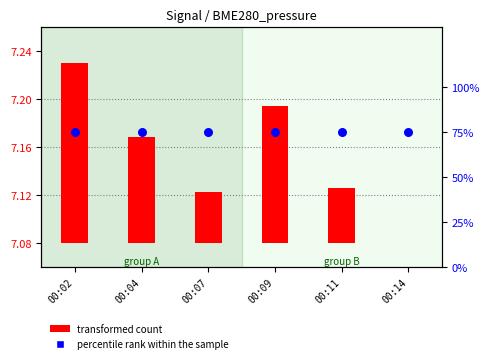

At which category is the sum across all series the highest?

00:02